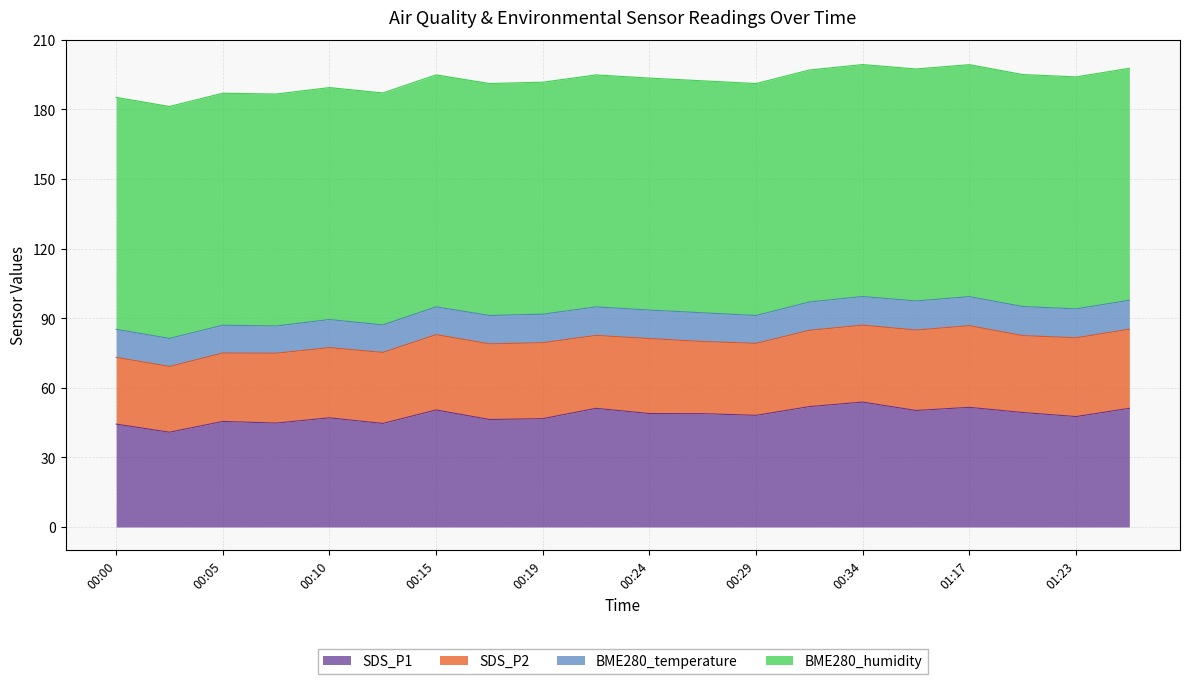

Between 00:29 and 00:27, which is larger?

00:27